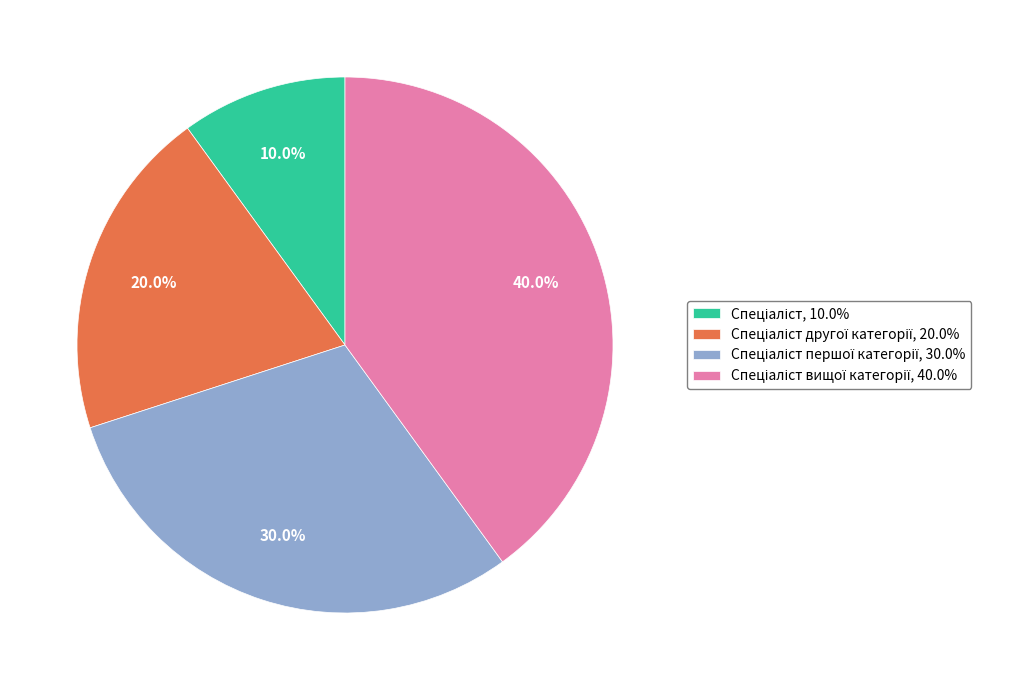

Is there a majority slice in this chart?

No